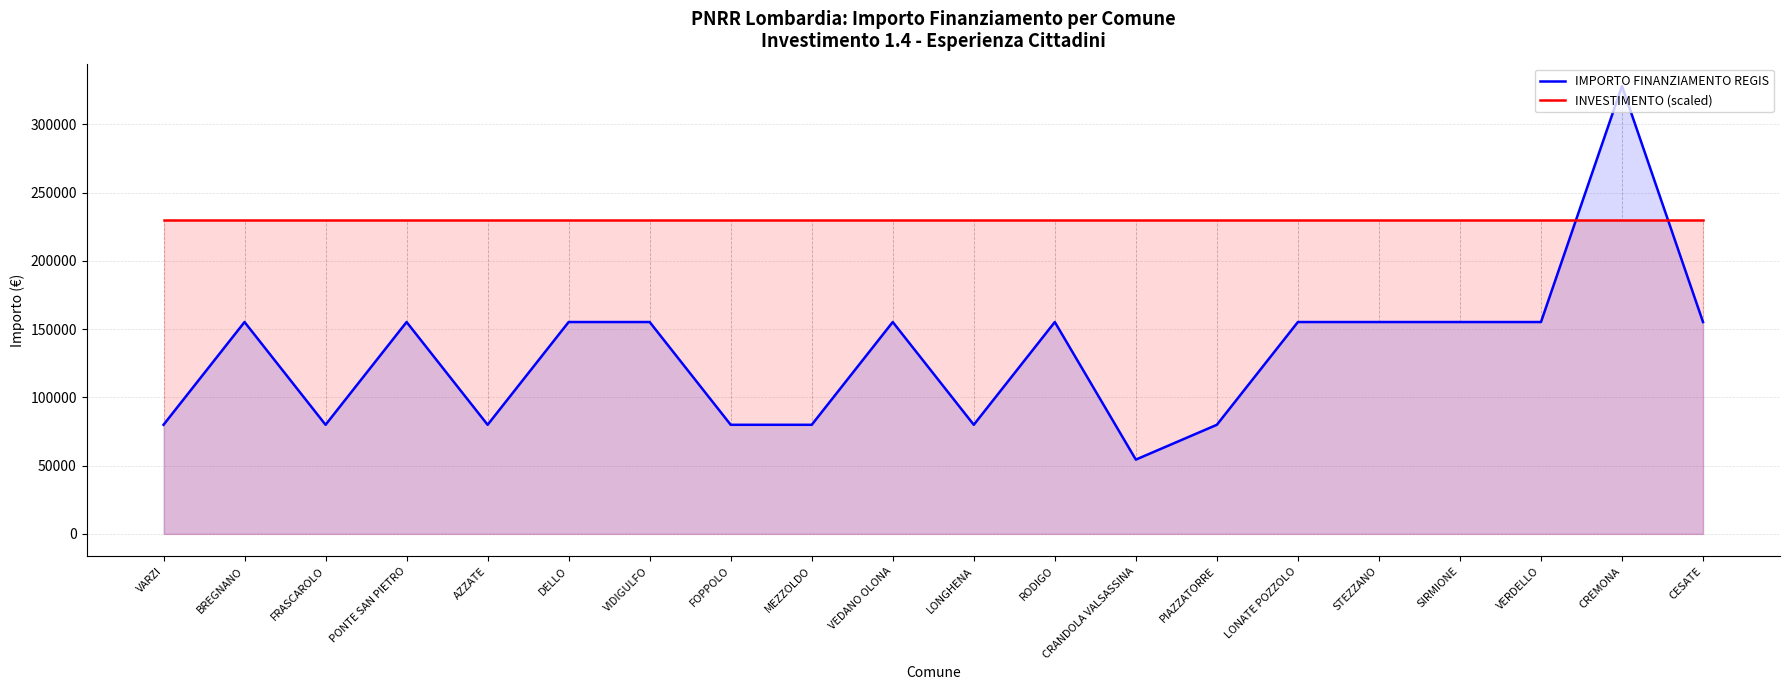

Rank the categories by INVESTIMENTO (scaled) value from highest to lowest.

VARZI, BREGNANO, FRASCAROLO, PONTE SAN PIETRO, AZZATE, DELLO, VIDIGULFO, FOPPOLO, MEZZOLDO, VEDANO OLONA, LONGHENA, RODIGO, CRANDOLA VALSASSINA, PIAZZATORRE, LONATE POZZOLO, STEZZANO, SIRMIONE, VERDELLO, CREMONA, CESATE